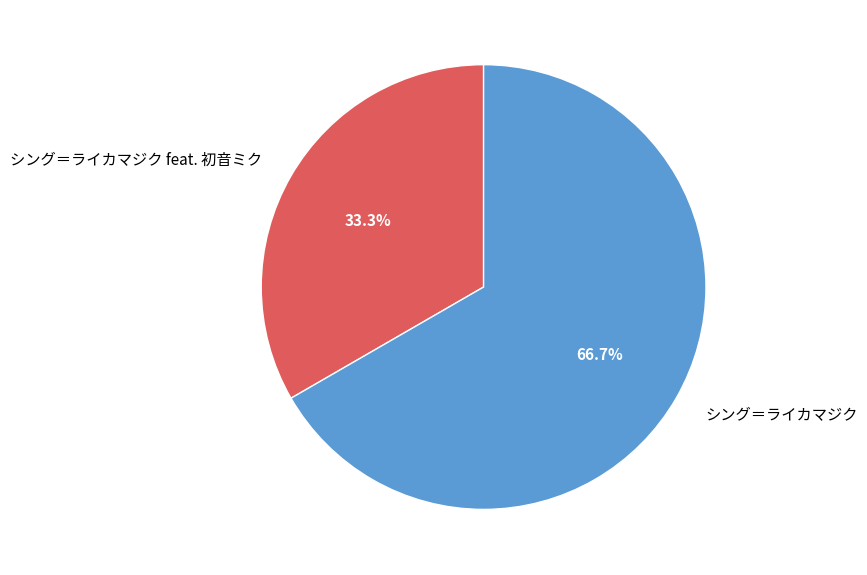

Is the sum of シング＝ライカマジク and シング＝ライカマジク feat. 初音ミク greater than half?

Yes